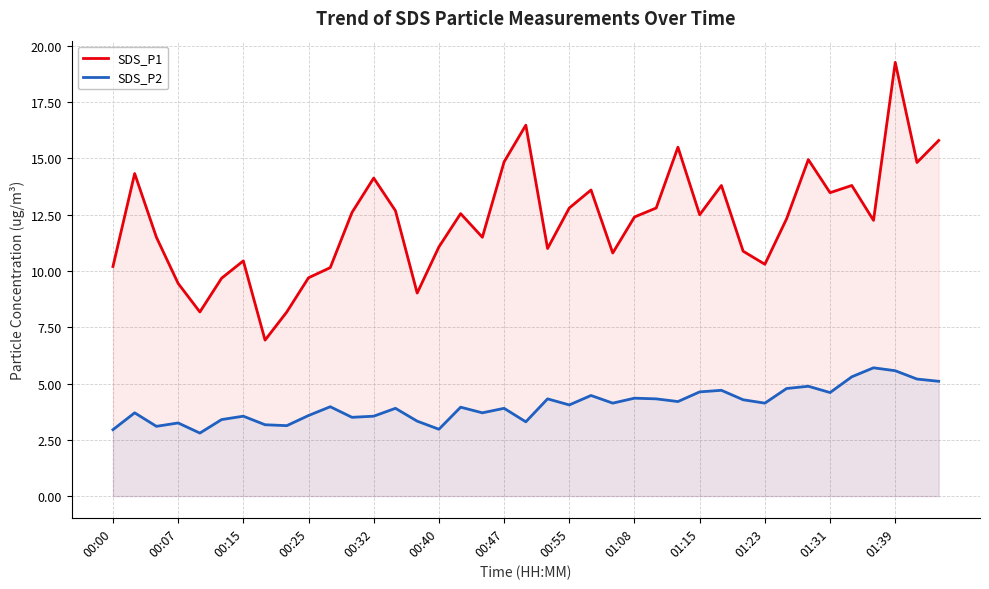

What is the lowest value of the SDS_P2 series?

2.8